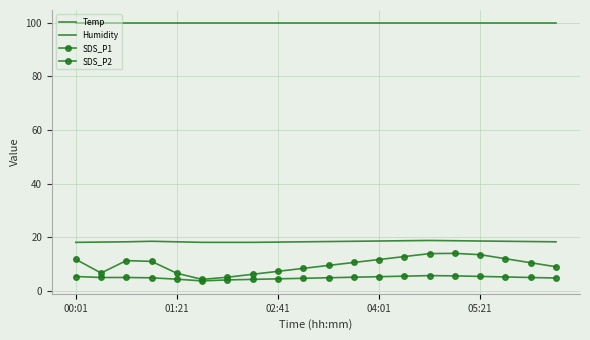

True or false: SDS_P1 and SDS_P2 intersect in this chart.

False